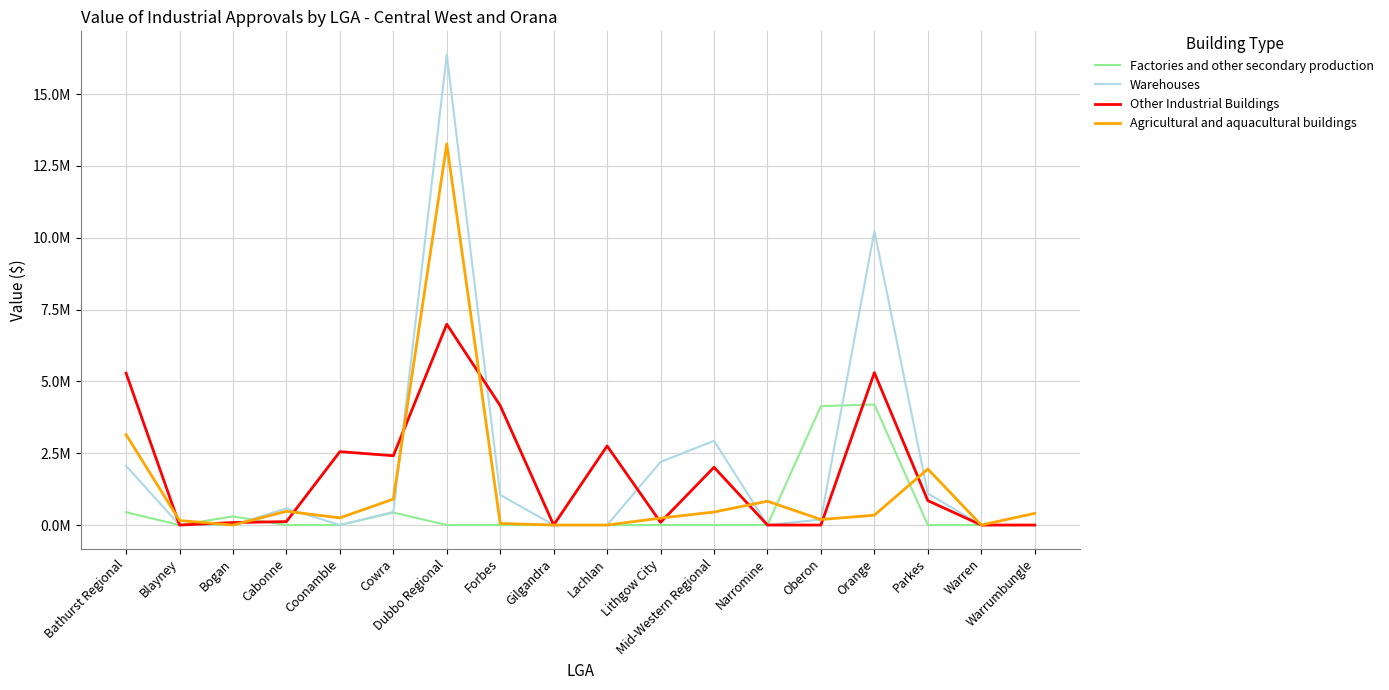

At which label does Warehouses first exceed 456000?

Bathurst Regional